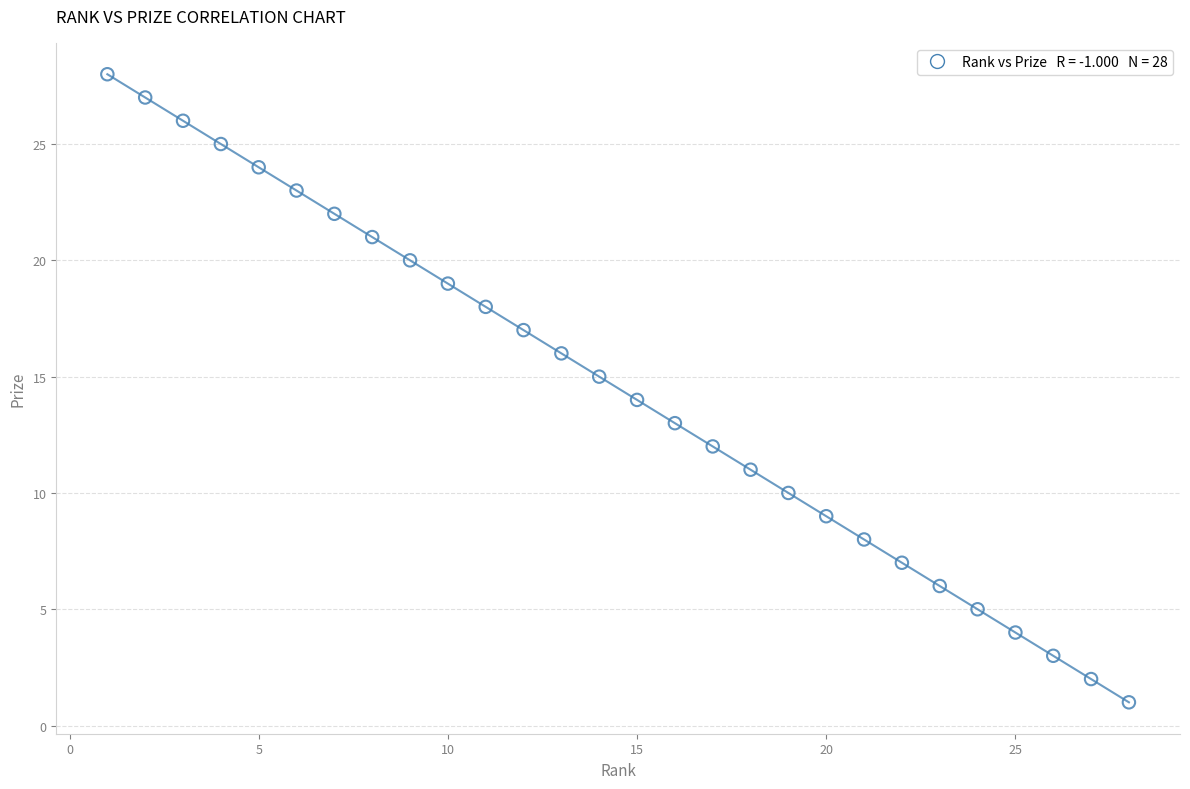

What is the range of Y values (max minus min)?

27